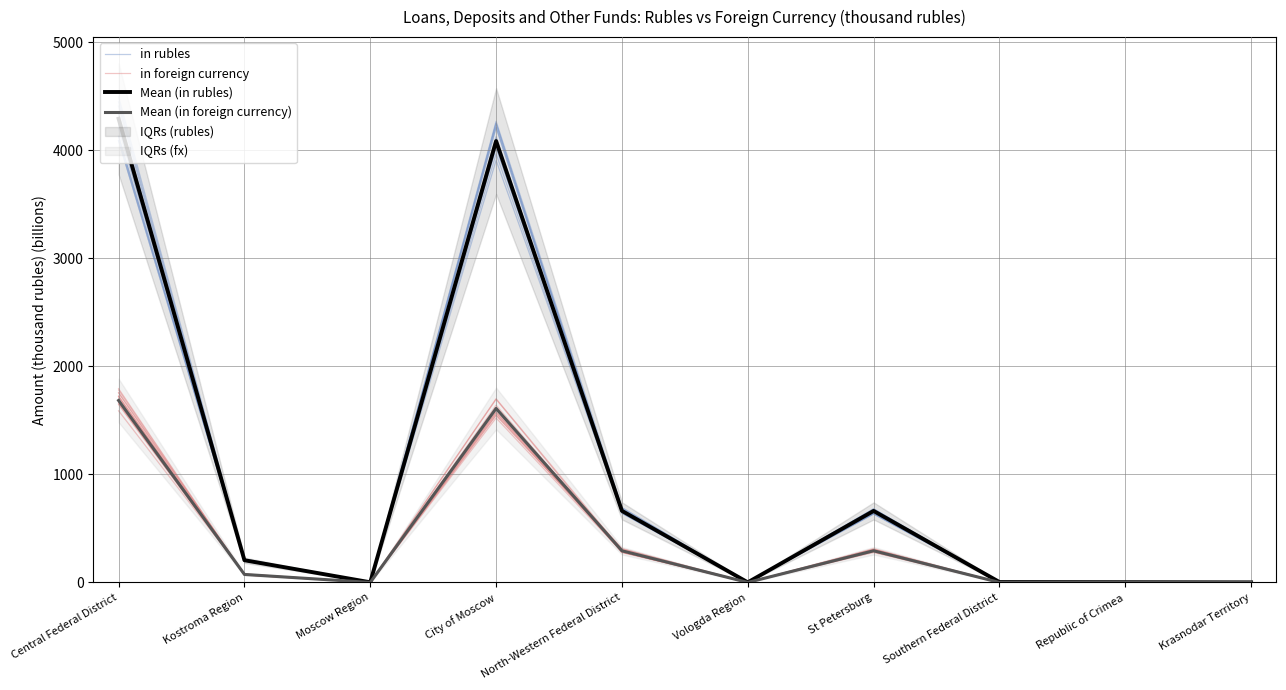

How many values in the in foreign currency series exceed 78?

5